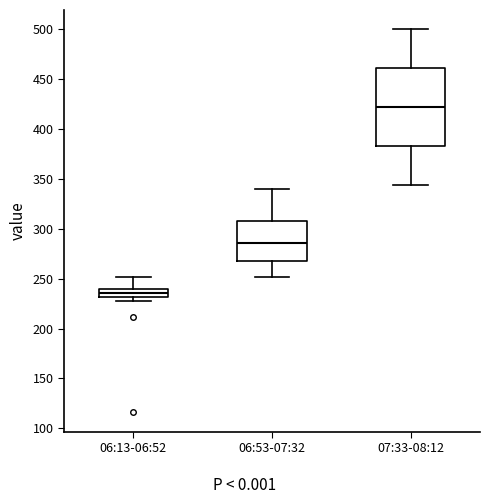

Where is the upper edge of the box for 06:13-06:52 on the y-axis? The values are not printed on the chart, so give them approximately, as read against the axis.

240